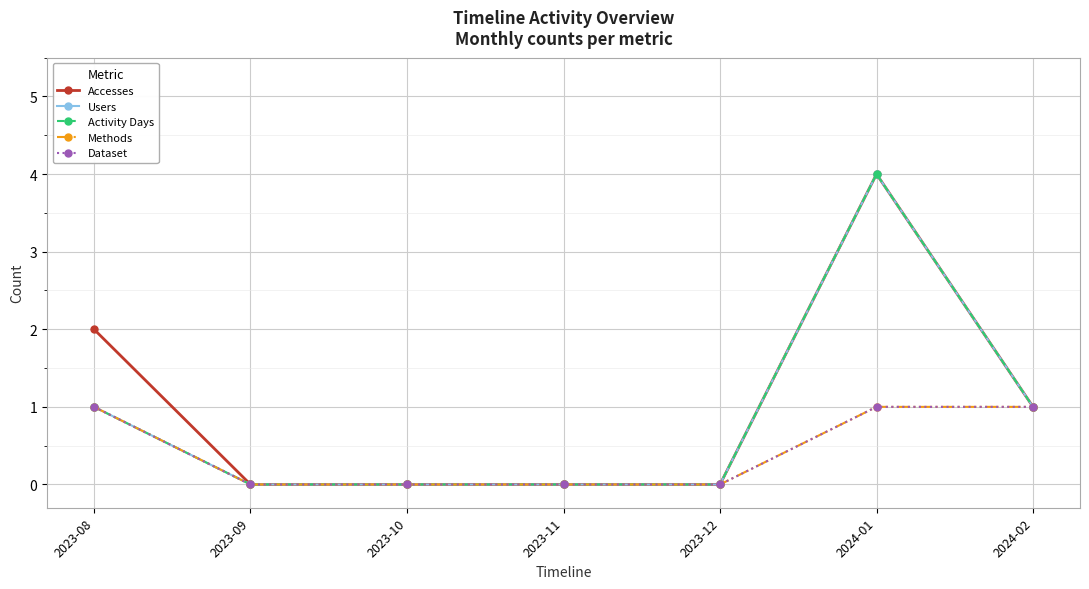

Which series has the largest range (max minus min)?

Accesses